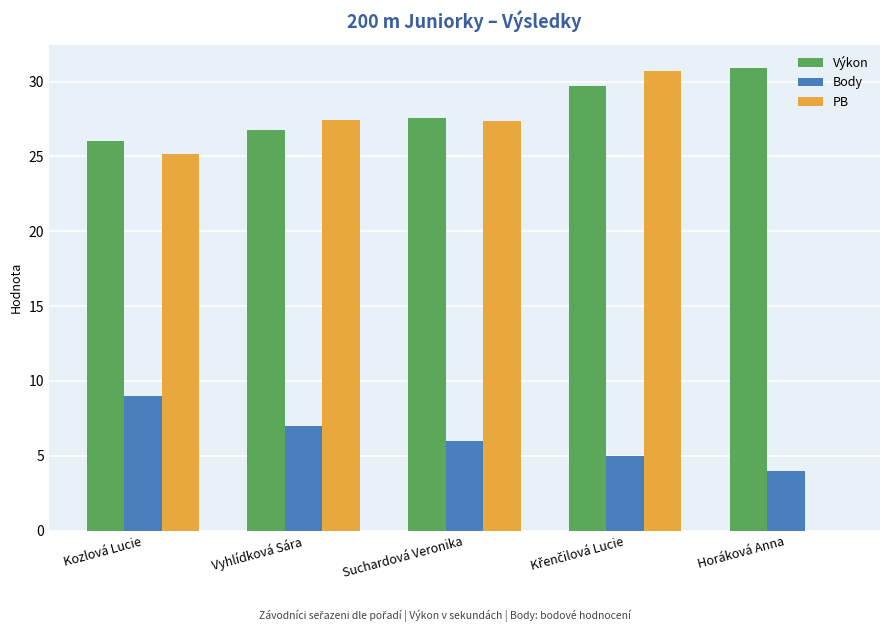

Which series has the widest spread of values?

PB